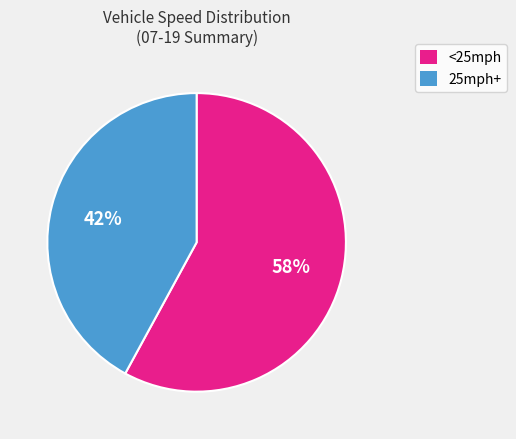

Is there any slice that represents more than half of the pie?

Yes